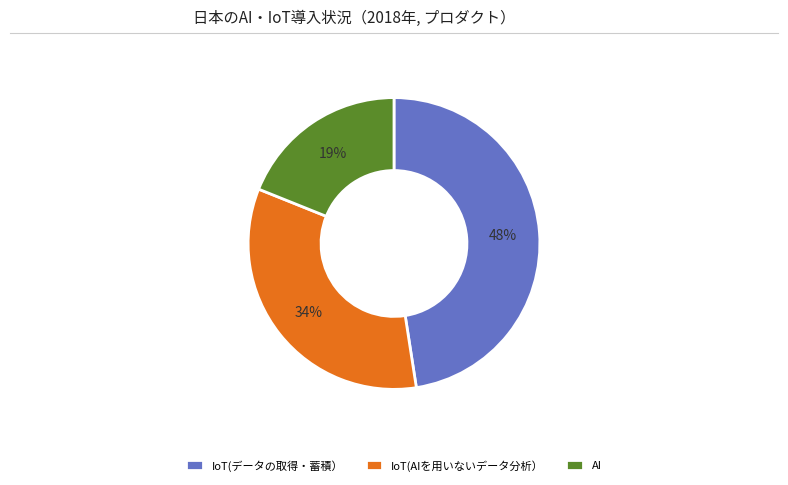

Is the sum of IoT(データの取得・蓄積） and AI greater than half?

Yes